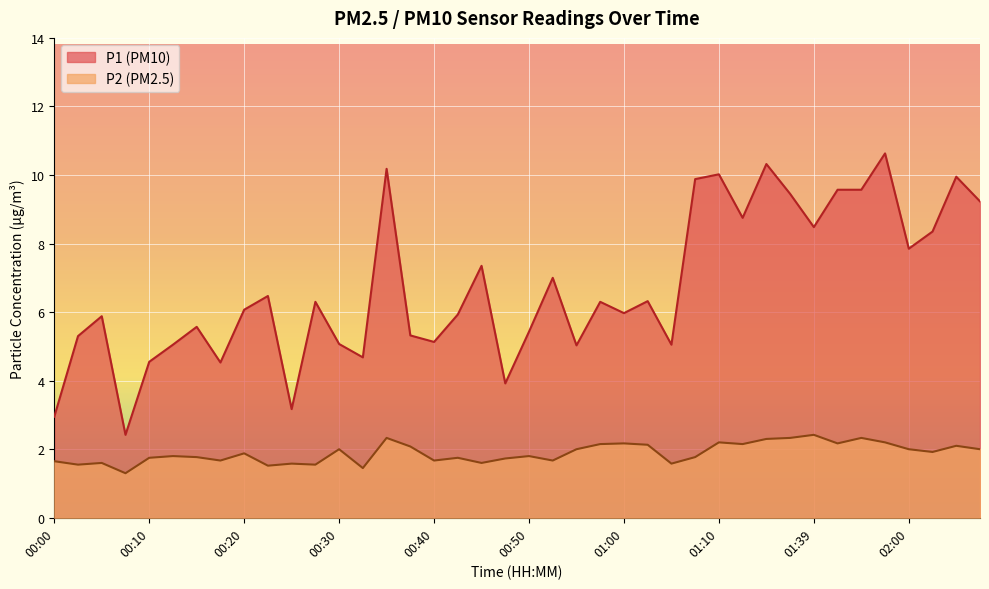

What is the lowest value of the P1 series?

2.4